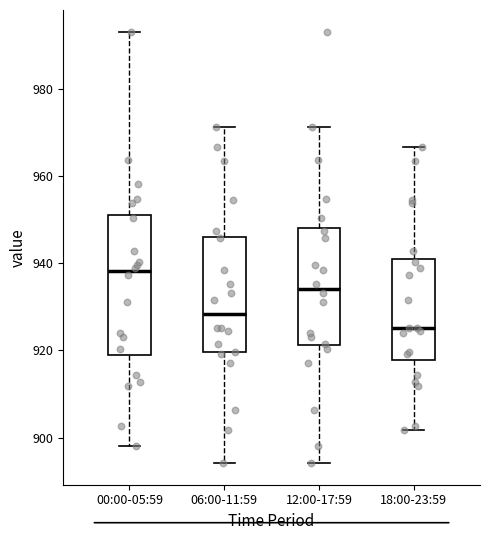

Reading left to right, transcribe this box plot: for each box, give where its median line is, the range the box spans, and where its two whiskers end, as read against the y-axis. The values are not printed on the chart, so give them approximately, as read against the axis.

00:00-05:59: median 938, box 918 to 952, whiskers 898 to 994
06:00-11:59: median 928, box 920 to 946, whiskers 894 to 972
12:00-17:59: median 934, box 922 to 948, whiskers 894 to 972
18:00-23:59: median 926, box 918 to 940, whiskers 902 to 966